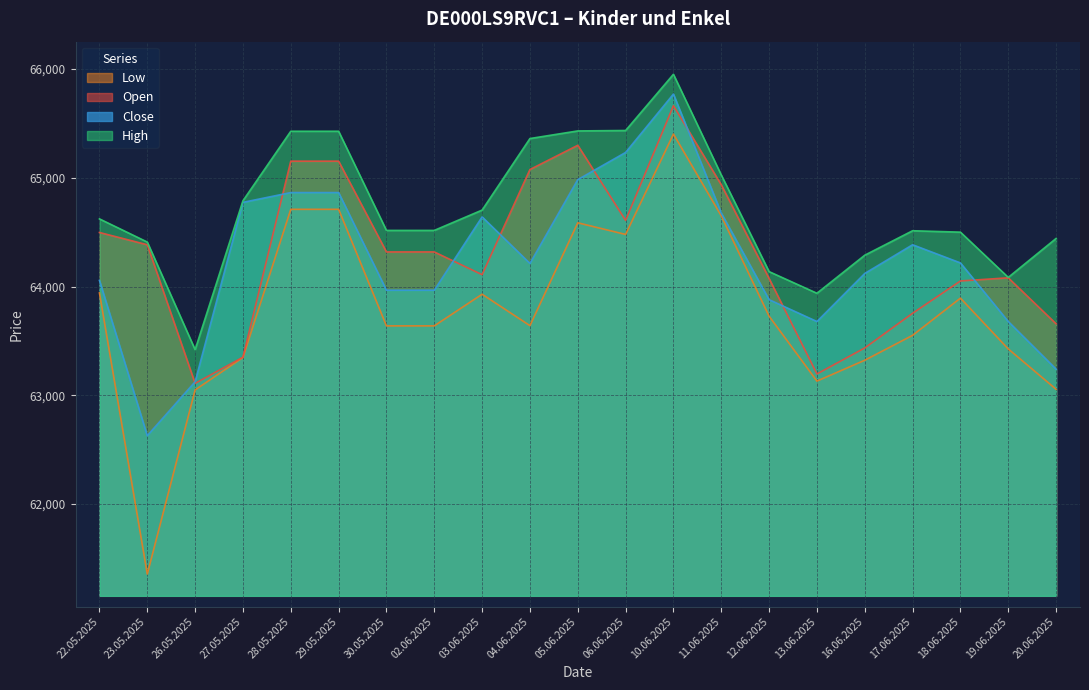

True or false: High and Open cross at least once.

False